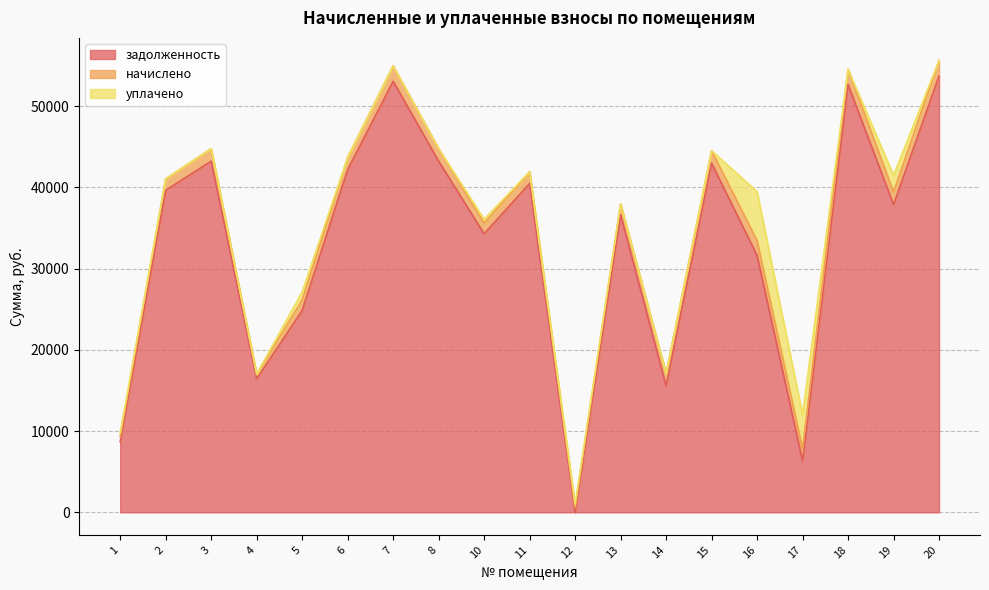

How many interior local peaks does the начислено series have?

5